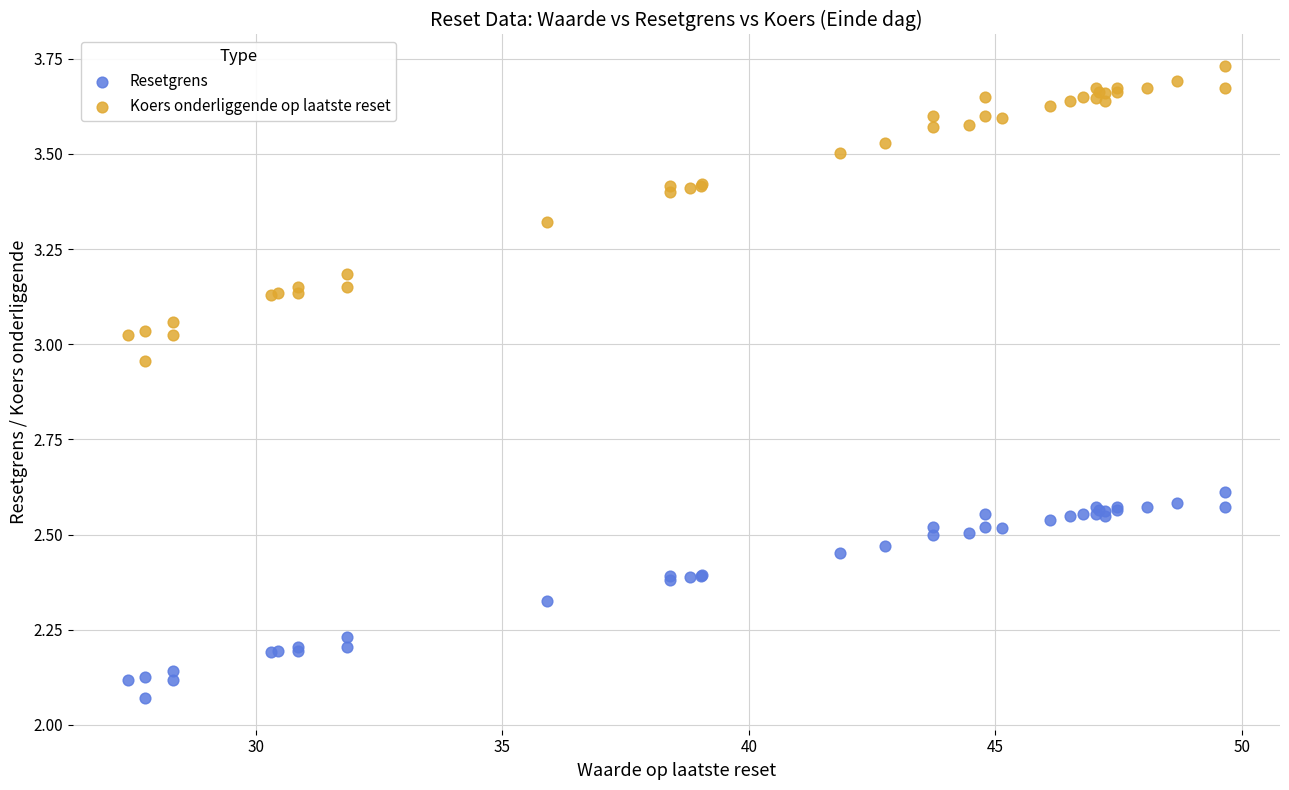

Which series has the largest Y range (max minus min)?

Koers onderliggende op laatste reset